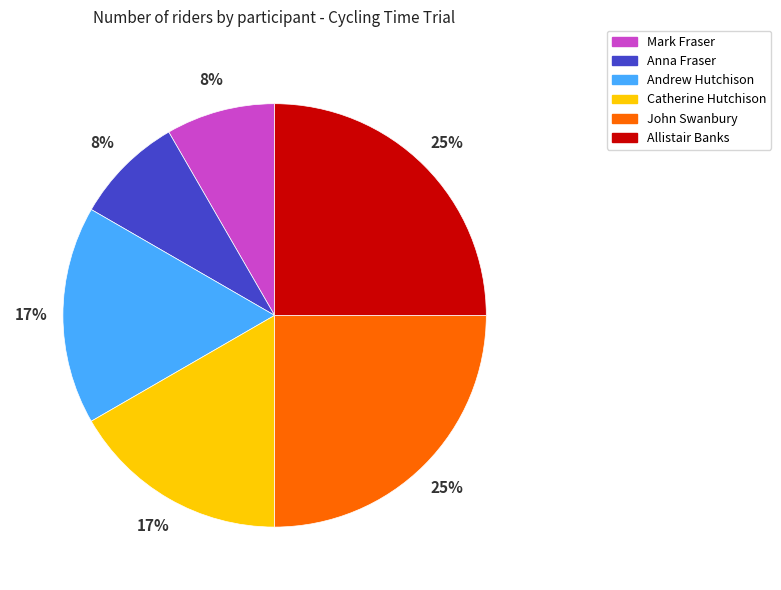

To the nearest percent, what is the difference between the largest and smallest slice percentages?

17%